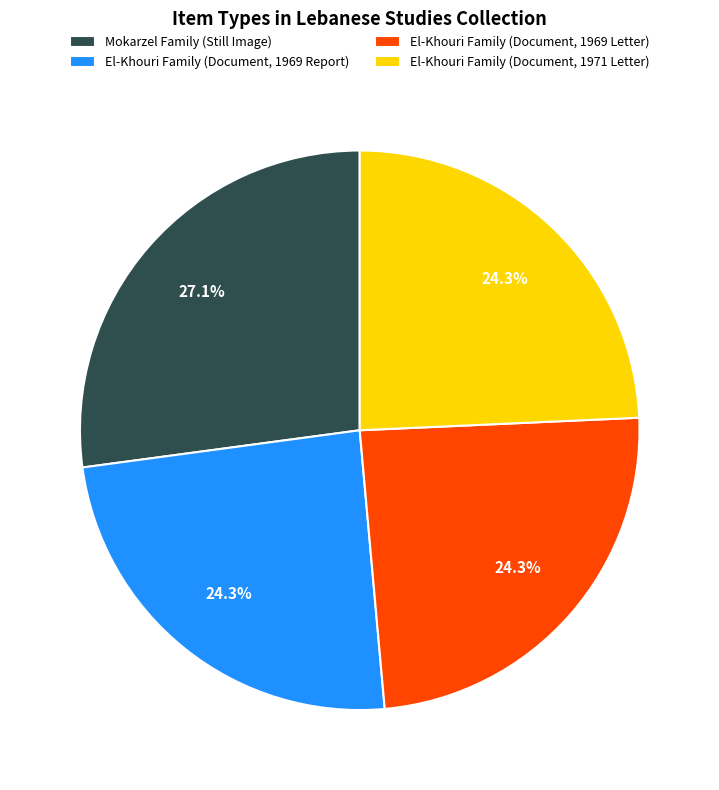

To the nearest percent, what is the combined percentage of El-Khouri Family (Document, 1969 Letter) and Mokarzel Family (Still Image)?

51%